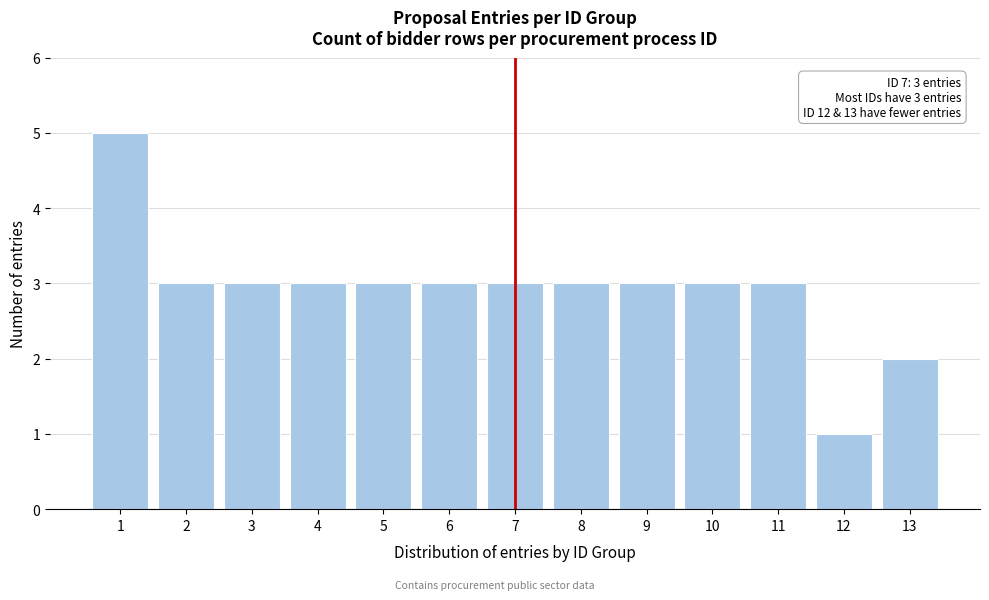

Reading right to left, what are all the values shown in this chart?

2	1	3	3	3	3	3	3	3	3	3	3	5